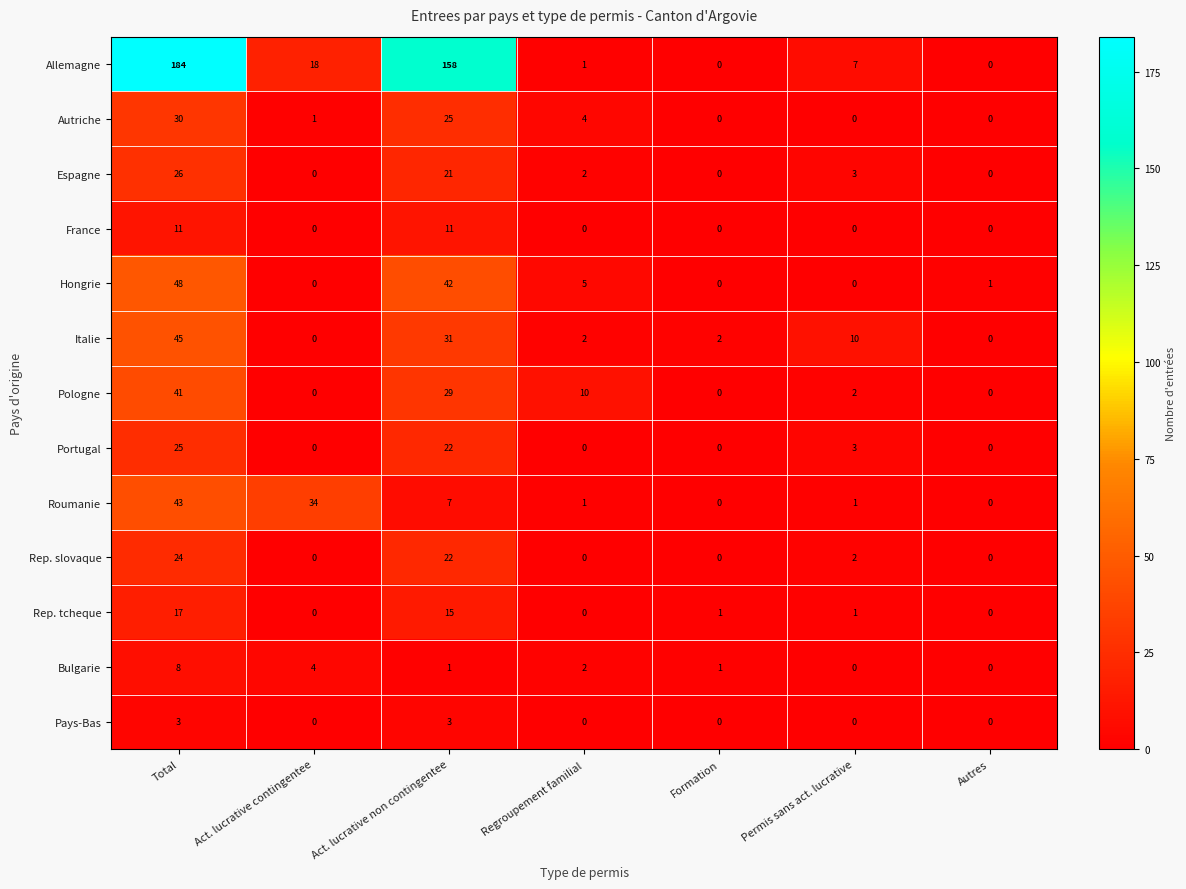

At how many categories does at least one series exceed 117?

2